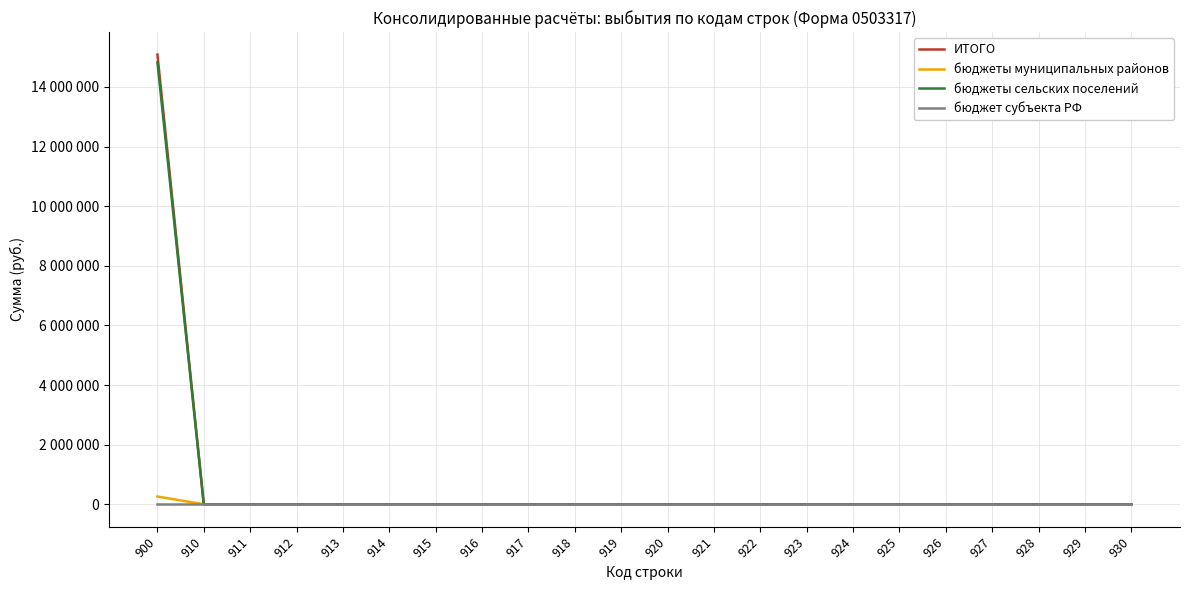

The бюджеты муниципальных районов series shows 0 at 927. True or false?

True